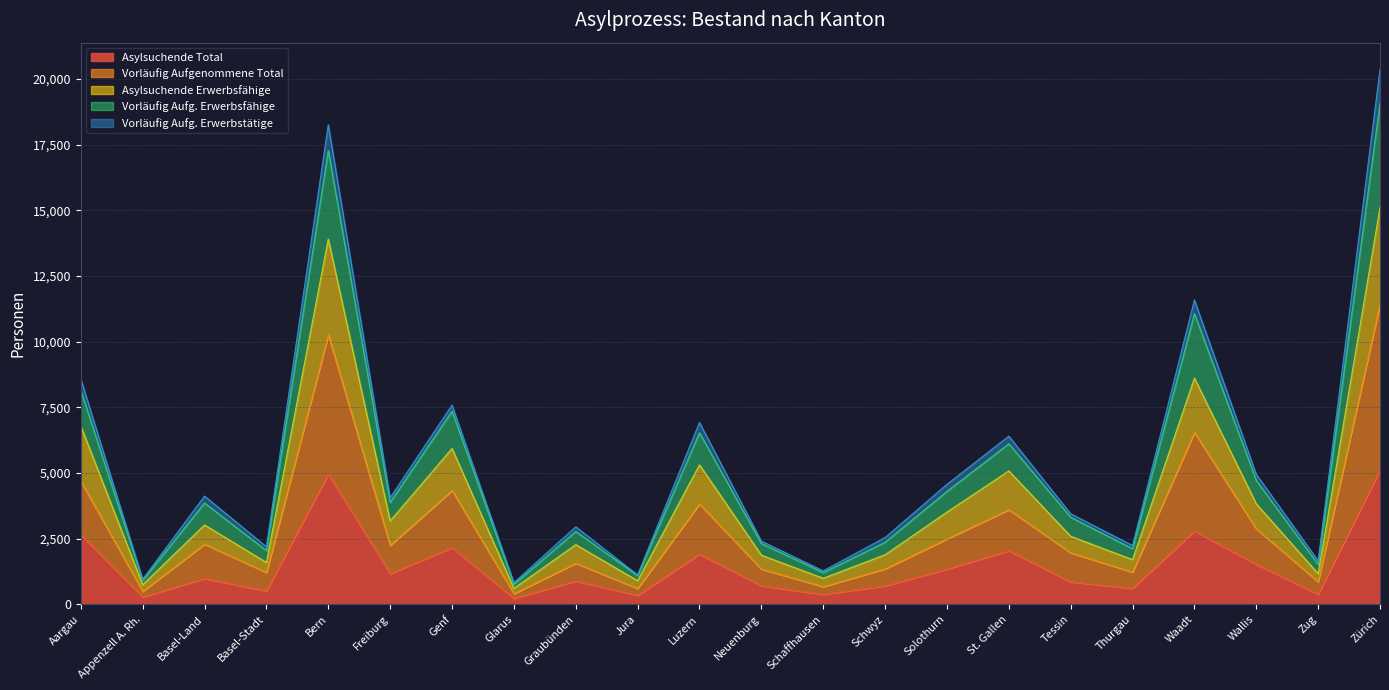

What is the total value across all series at Aargau?

8588